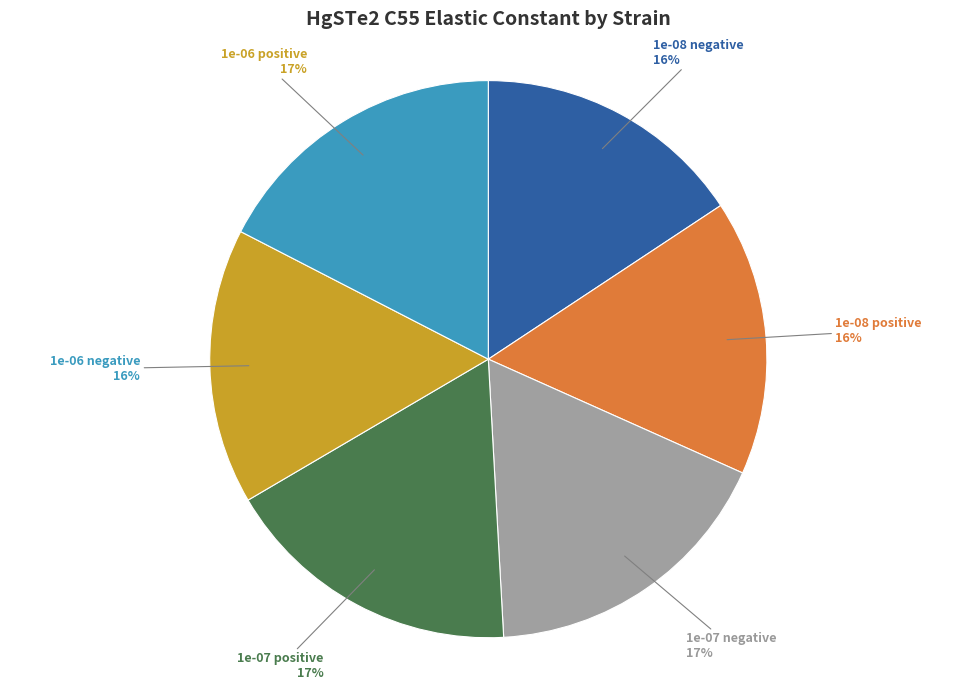

Do 1e-08 positive and 1e-07 negative together represent more than half of the pie?

No